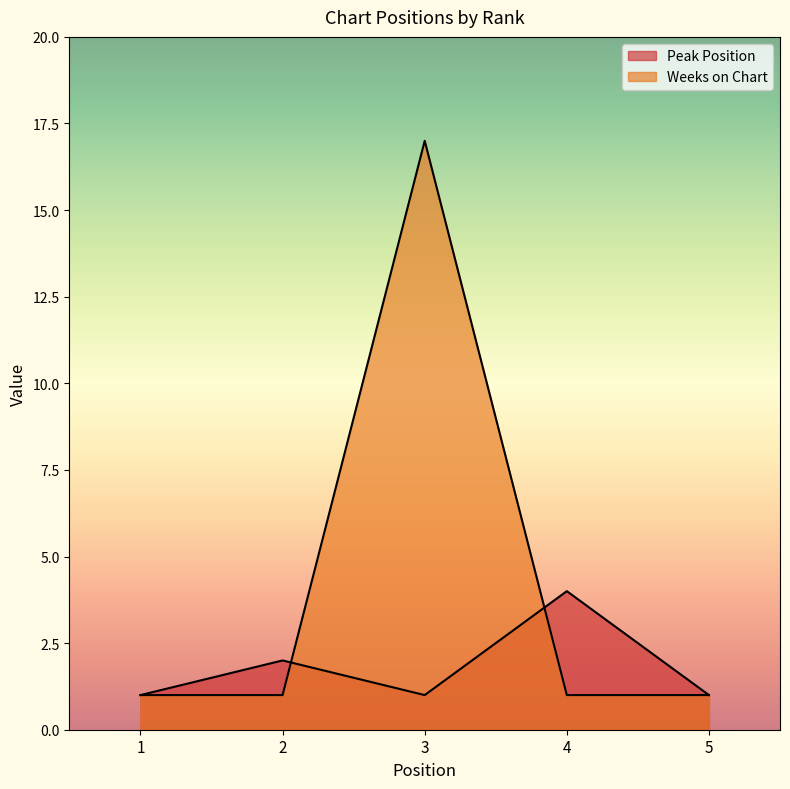

What is the value of the Peak Position point at the 3rd from the left?

1